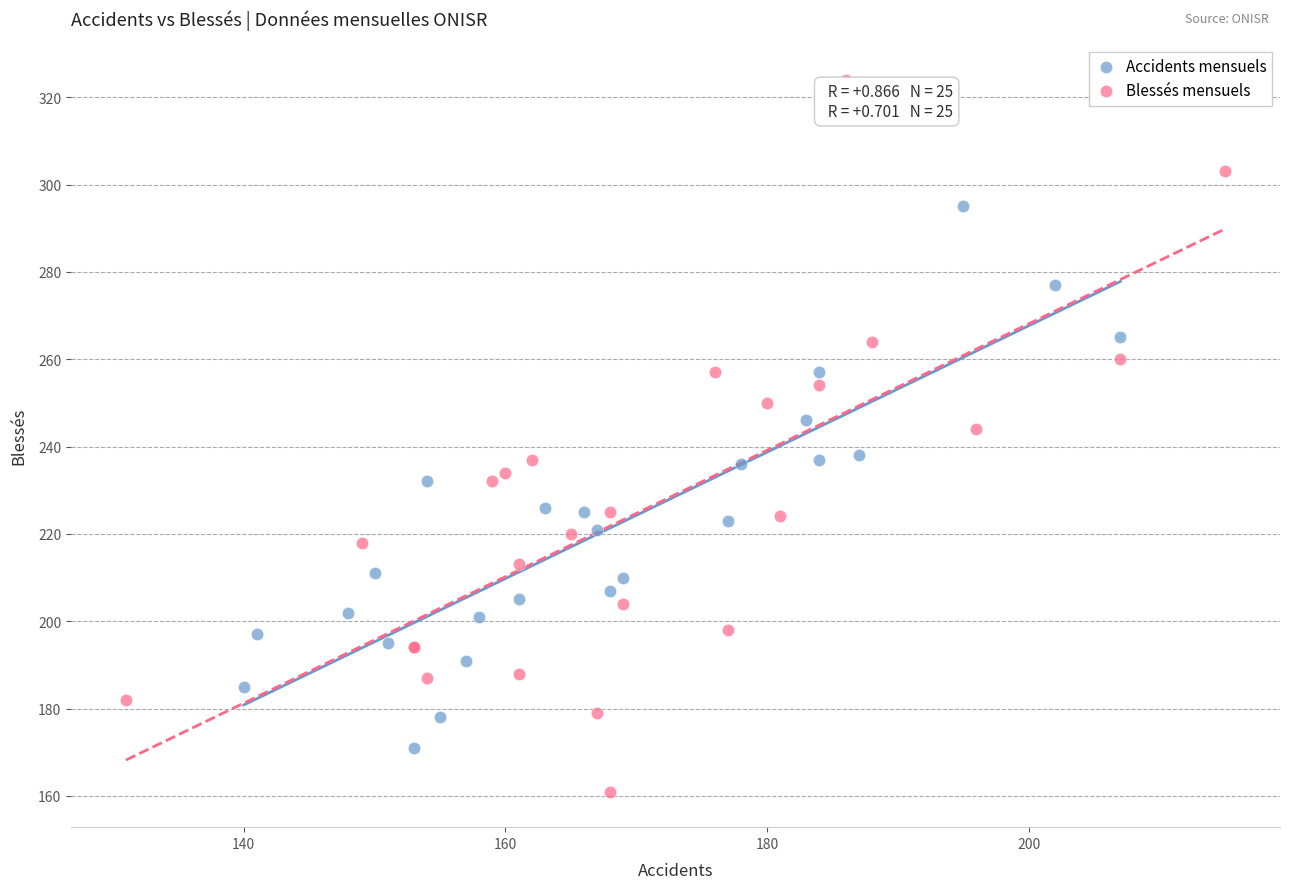

Which series has the largest Y range (max minus min)?

Blessés mensuels